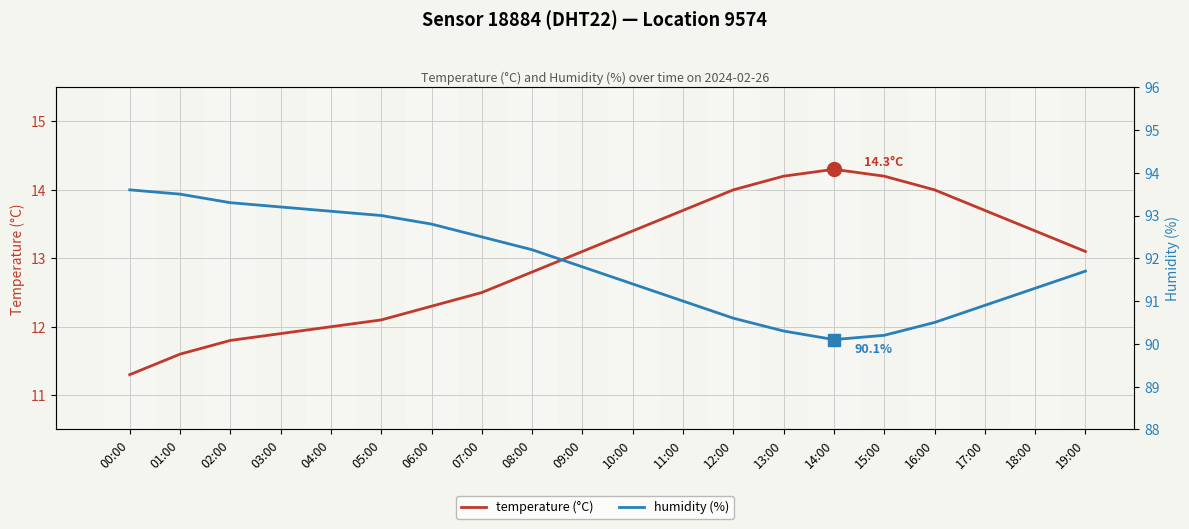

Reading left to right, extract all data points from this chart.

temperature (°C): 11.3	11.6	11.8	11.9	12.0	12.1	12.3	12.5	12.8	13.1	13.4	13.7	14.0	14.2	14.3	14.2	14.0	13.7	13.4	13.1
humidity (%): 93.6	93.5	93.3	93.2	93.1	93.0	92.8	92.5	92.2	91.8	91.4	91.0	90.6	90.3	90.1	90.2	90.5	90.9	91.3	91.7